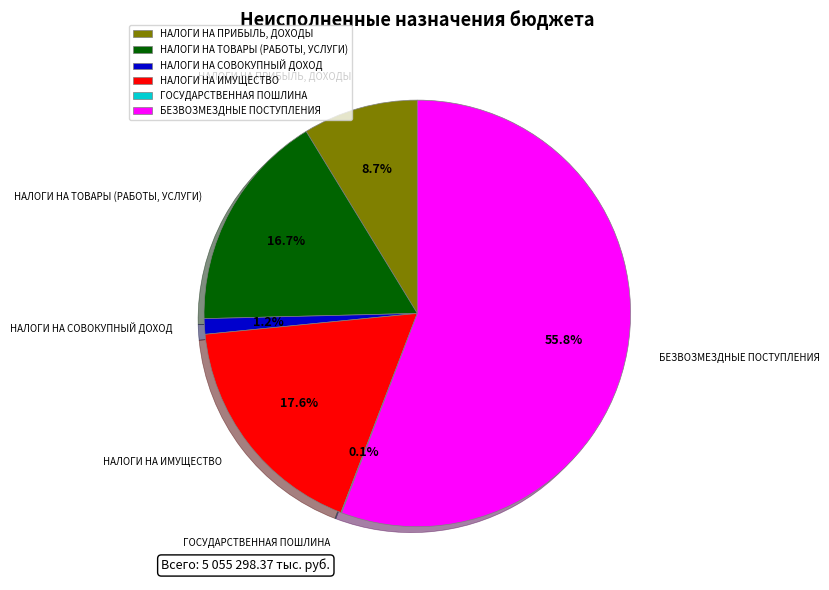

Which category has the biggest portion of the pie?

БЕЗВОЗМЕЗДНЫЕ ПОСТУПЛЕНИЯ